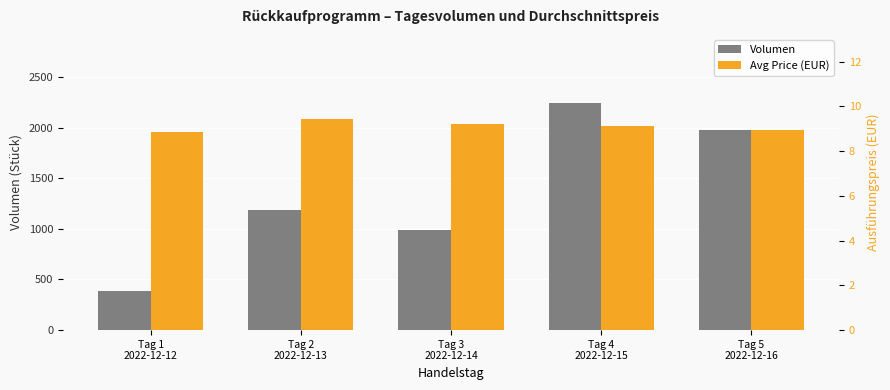

Which category has the lowest value in the Avg Price (EUR) series?

Tag 1
2022-12-12